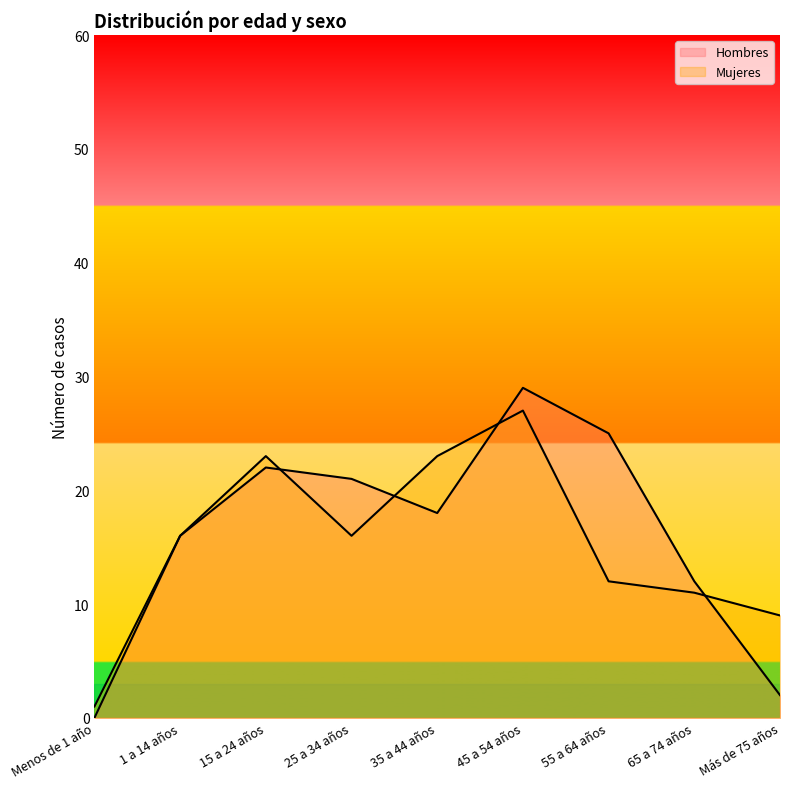

How many lines are shown in the chart?

2